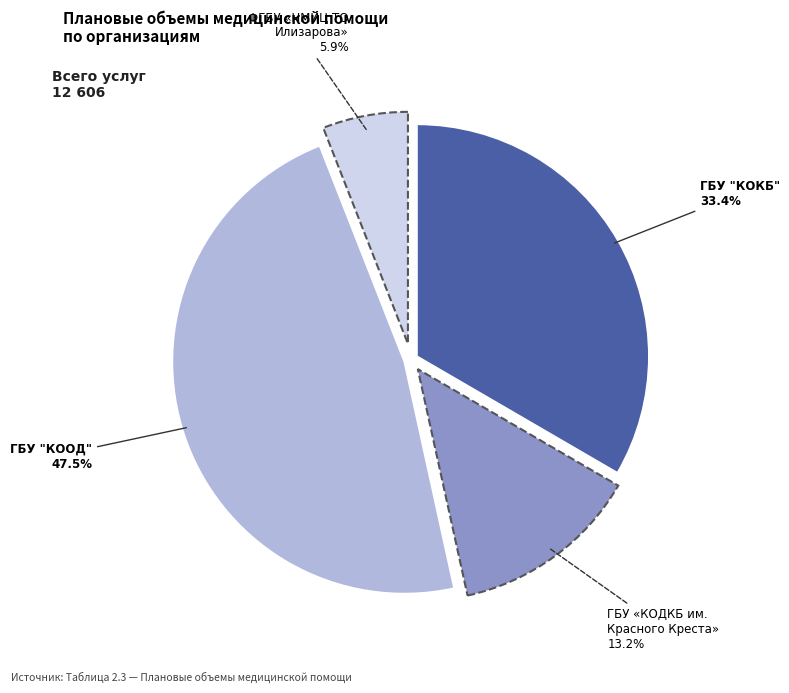

Is there any slice that represents more than half of the pie?

No